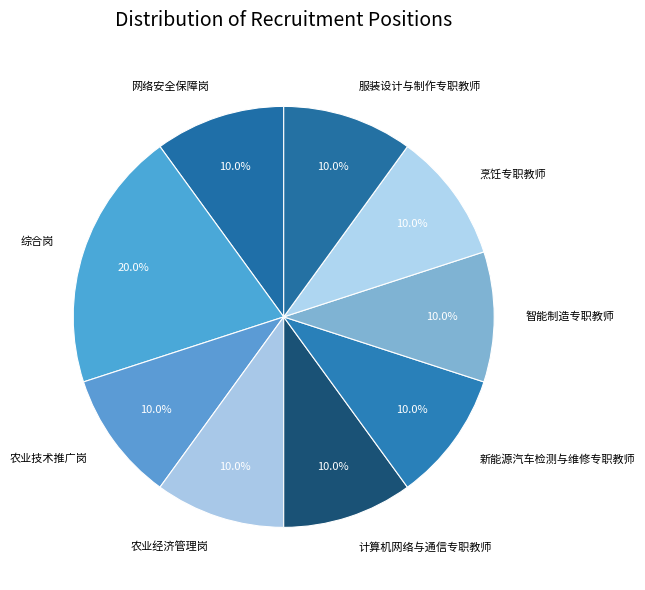

True or false: 农业经济管理岗 accounts for 10% of the total.

True